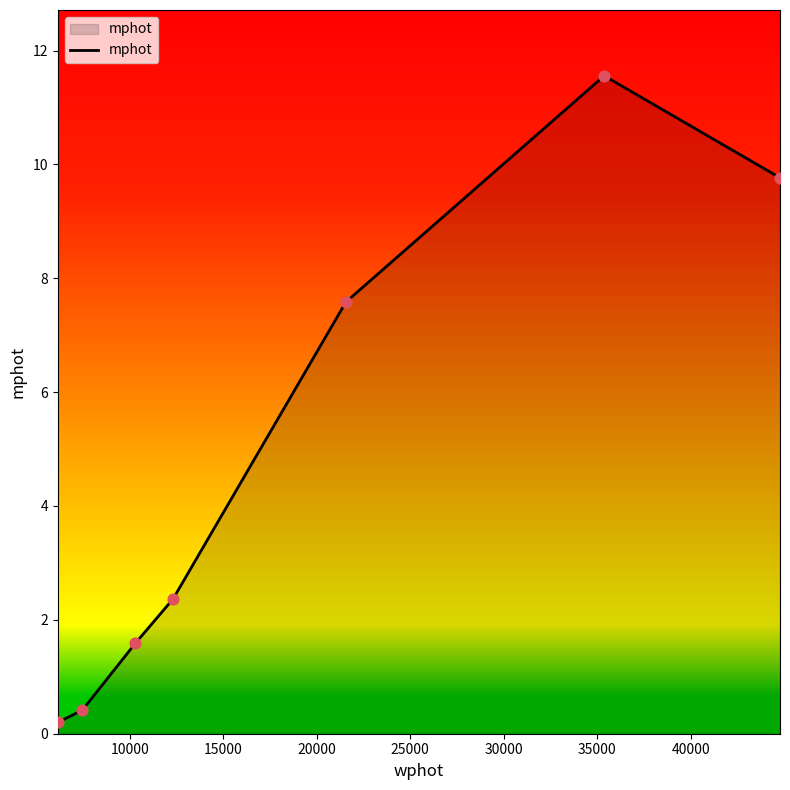

What is the maximum value shown in the chart?

11.6